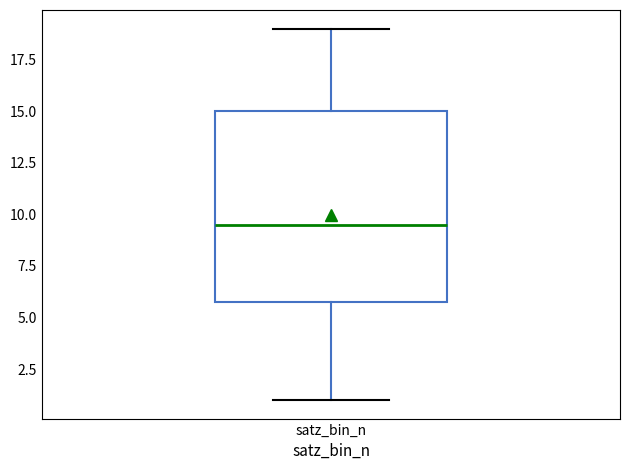

Where does the lower whisker of the box for satz_bin_n end on the y-axis? The values are not printed on the chart, so give them approximately, as read against the axis.

1.0